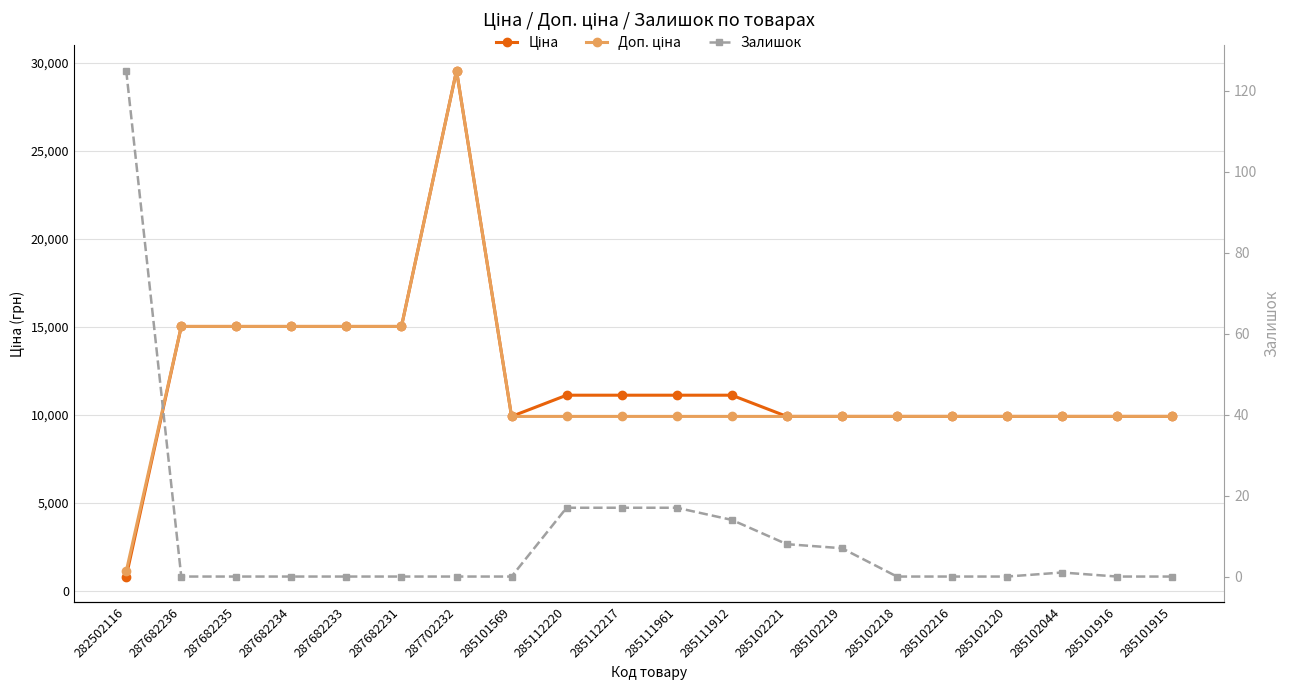

True or false: Ціна and Доп. ціна cross at least once.

False